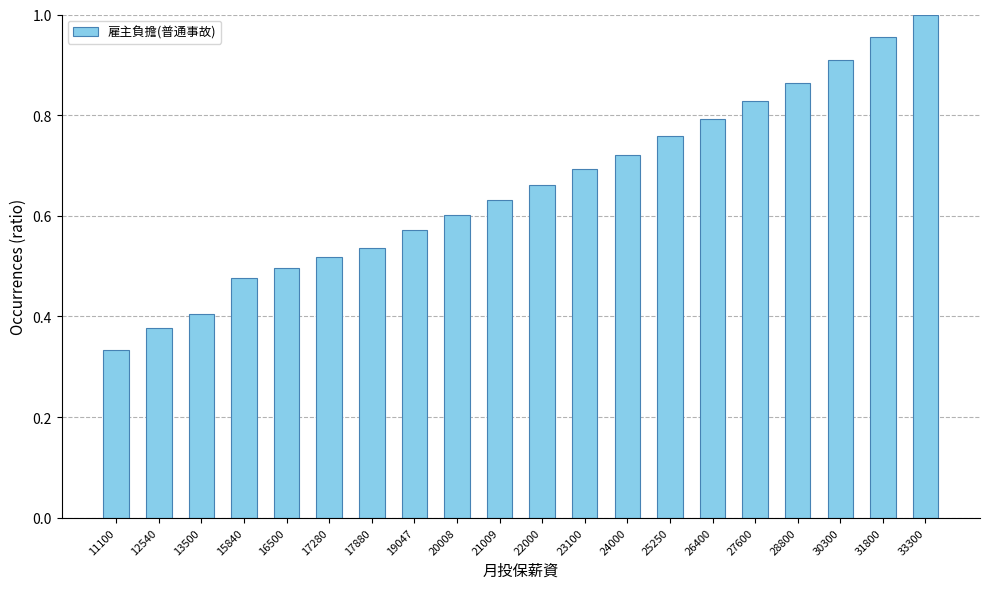

Does the chart contain stacked bars?

No